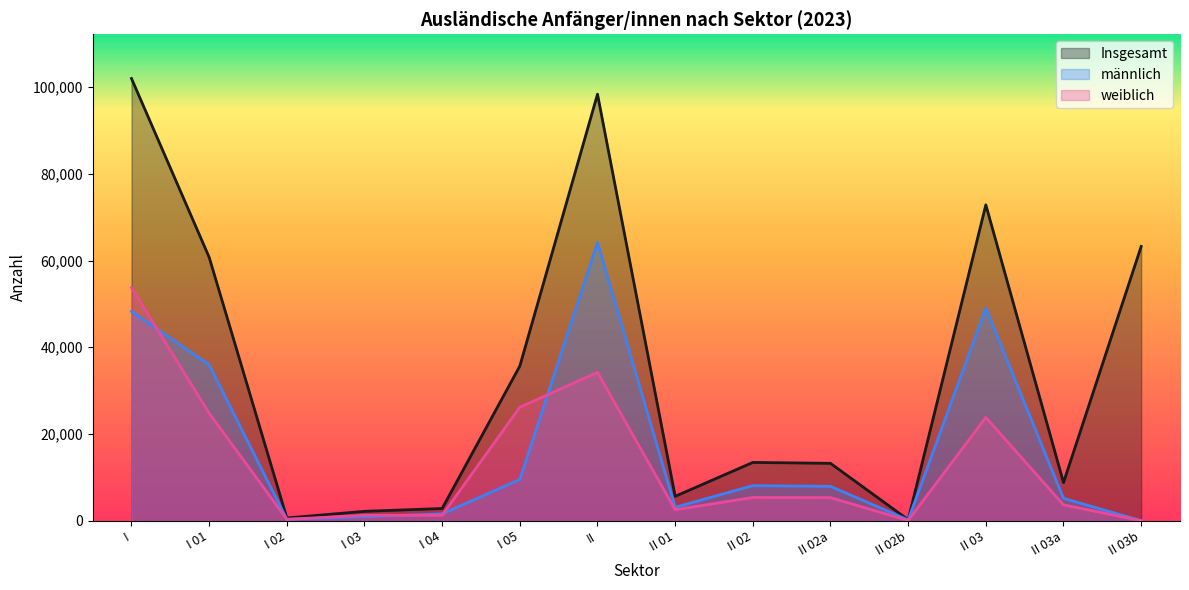

At which category is the sum across all series the highest?

I